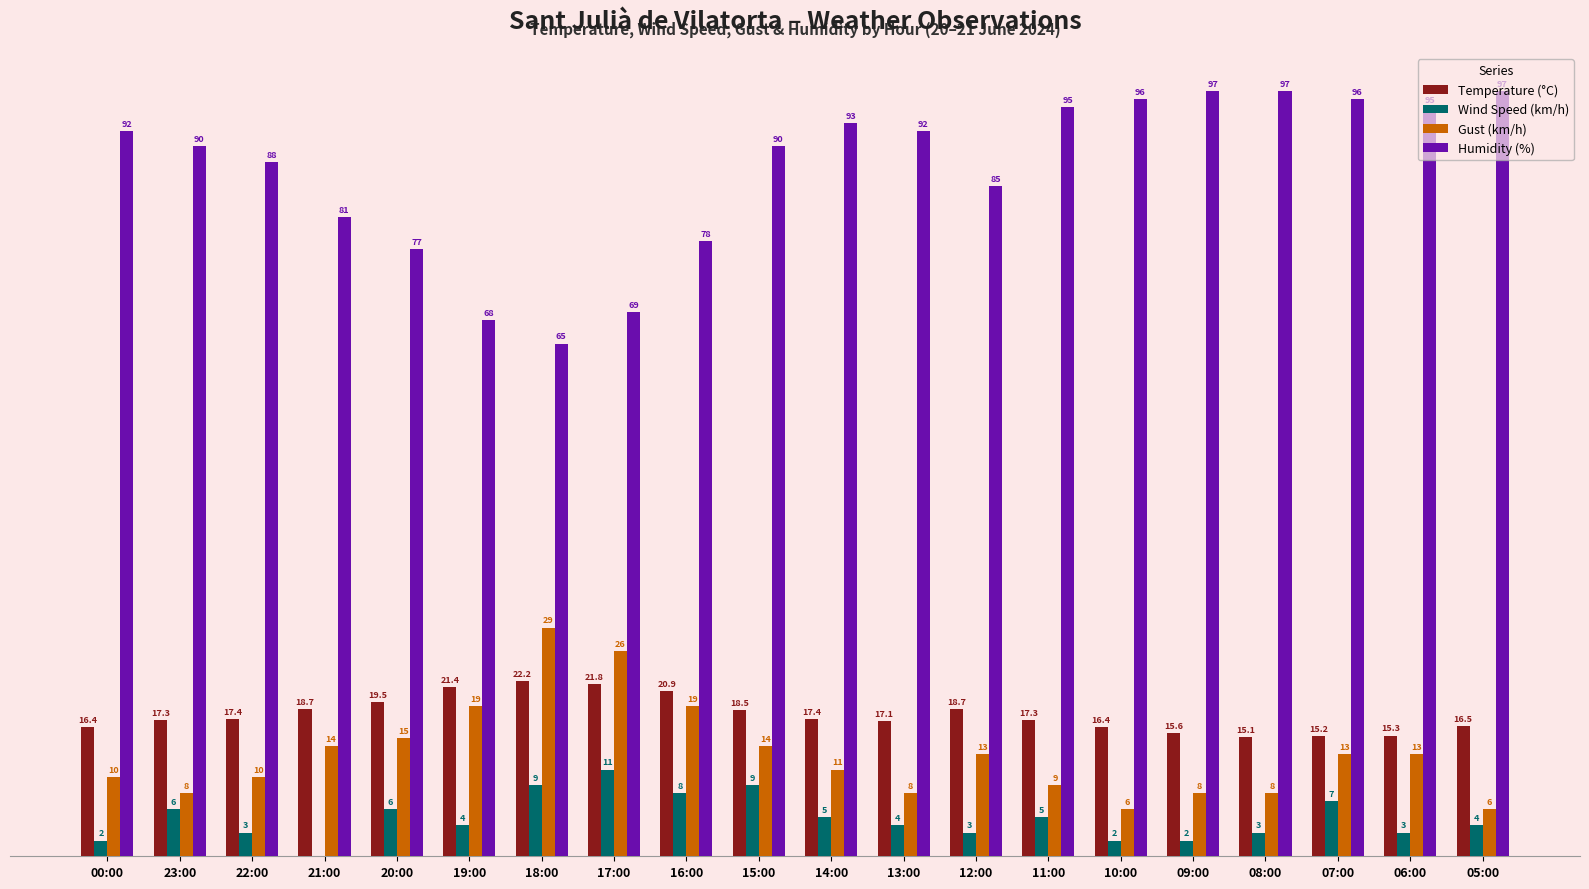

At which label does Gust (km/h) first exceed 13?

21:00